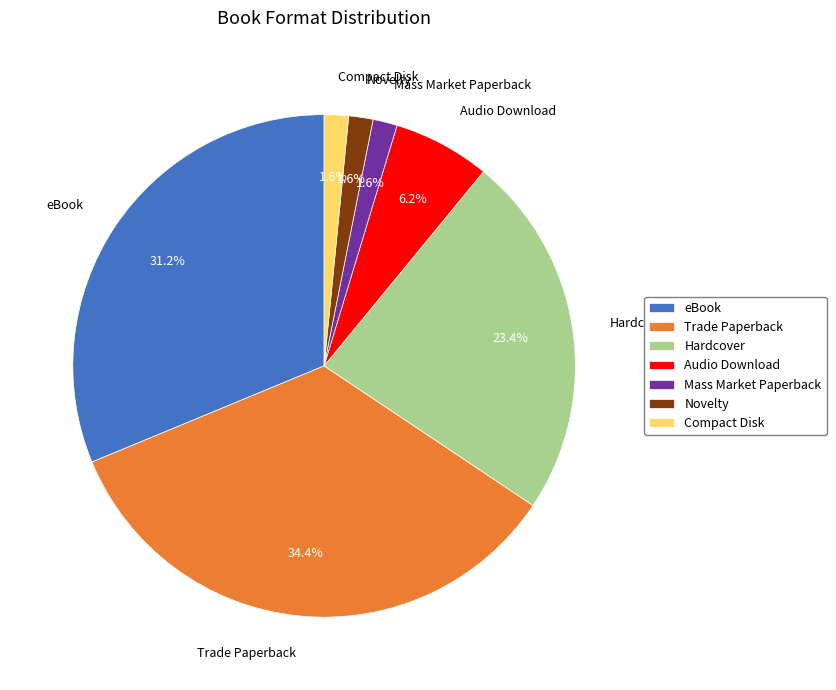

Which slice is the largest?

Trade Paperback